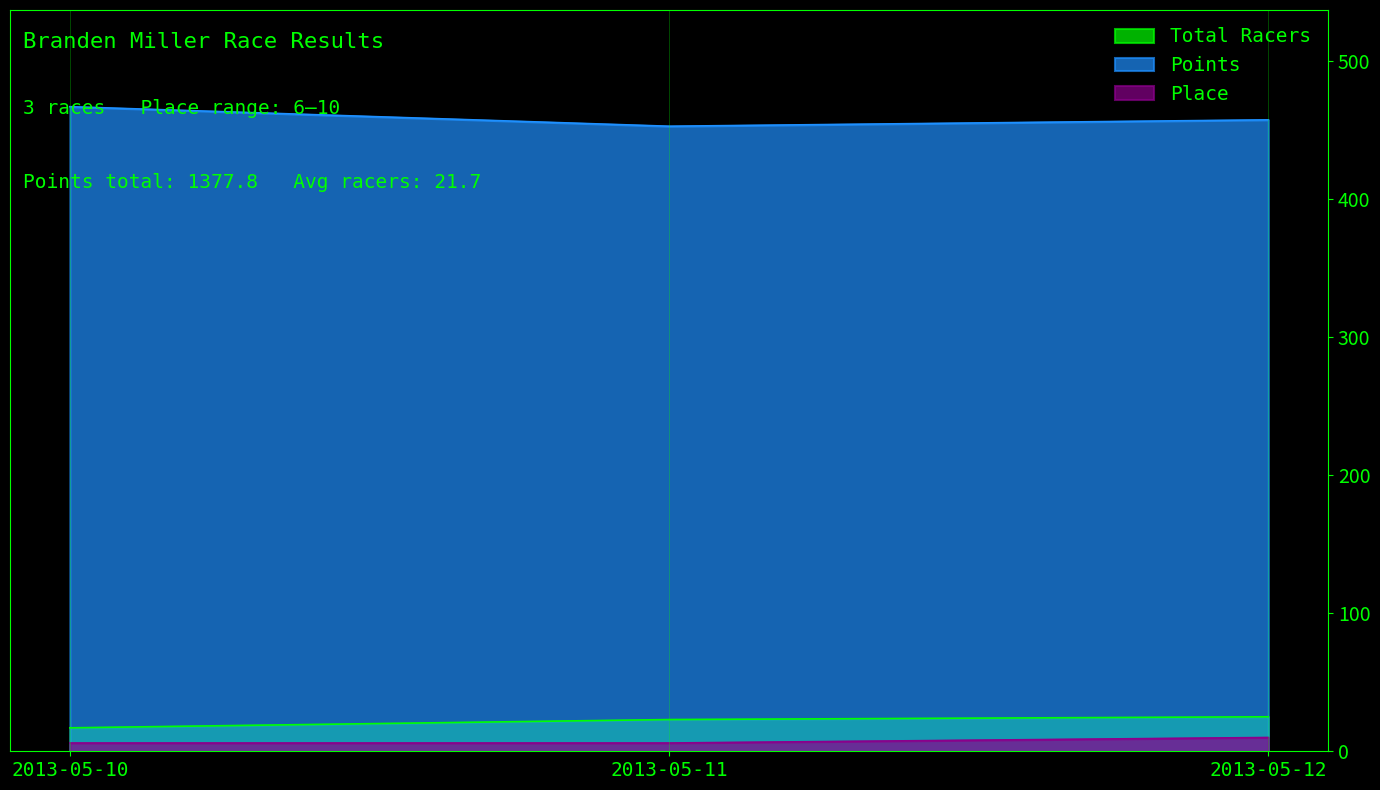

What is the maximum value shown in the chart?

467.2